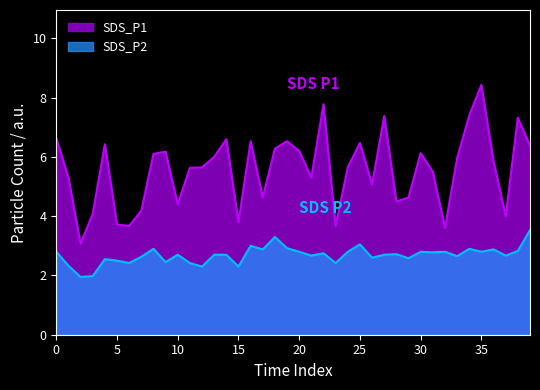

Is it true that SDS_P1 equals 5.3 at 15?

False